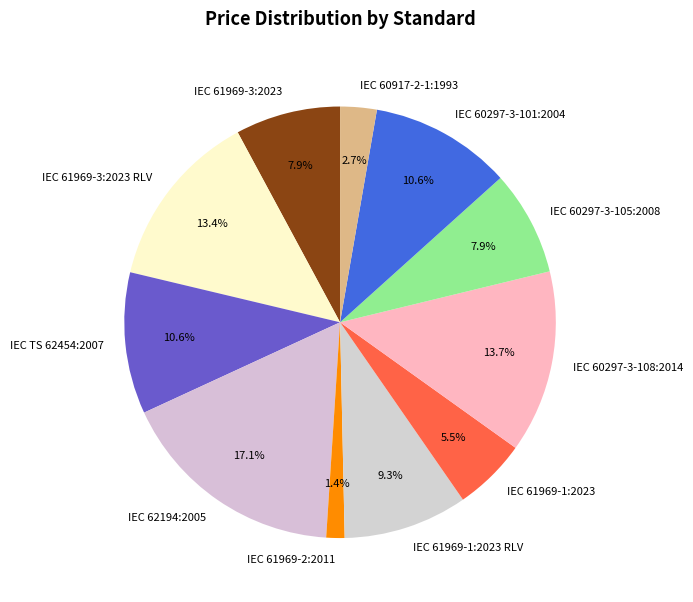

To the nearest percent, what is the difference between the IEC 61969-2:2011 and IEC 62194:2005 slice percentages?

16%